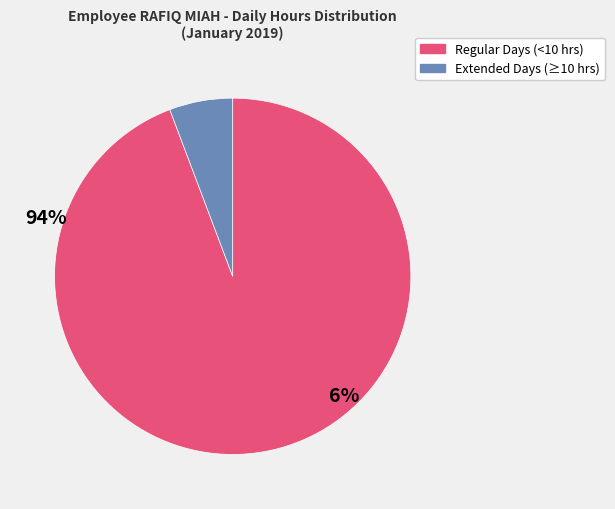

How many slices are in this pie chart?

2